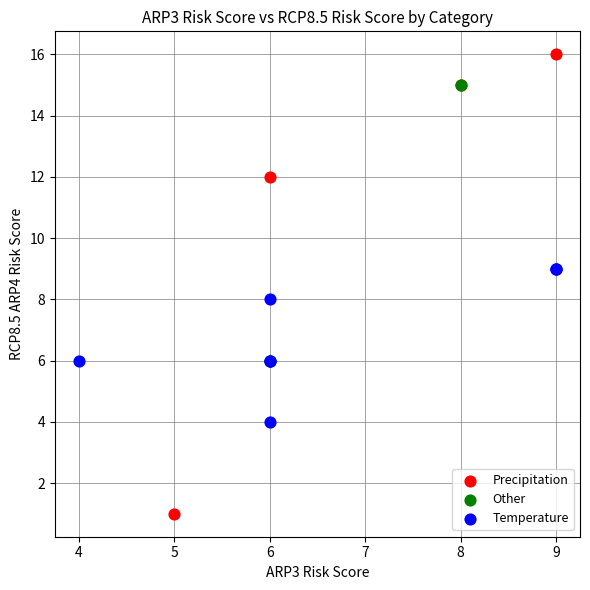

Which series has the widest spread of Y values?

Precipitation